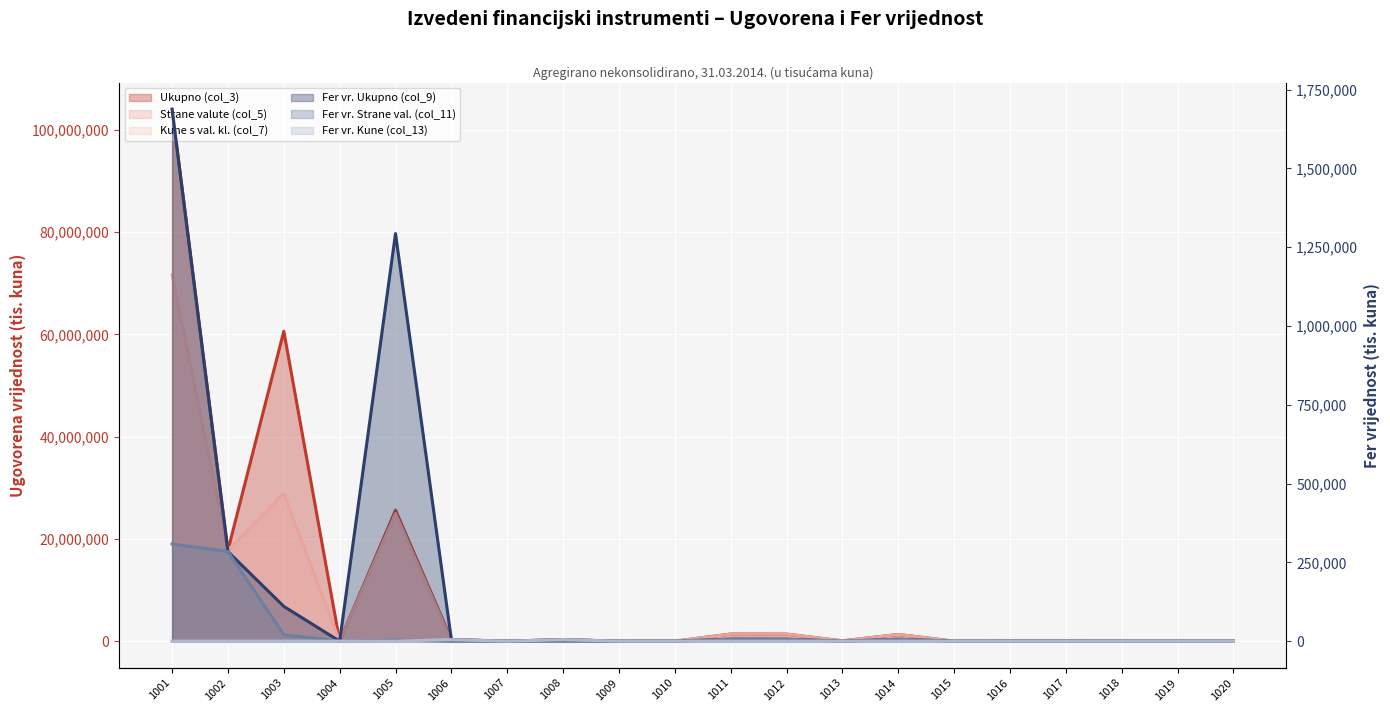

The value of Fer vr. Ukupno (col_9) at 1008 is 9151. True or false?

False